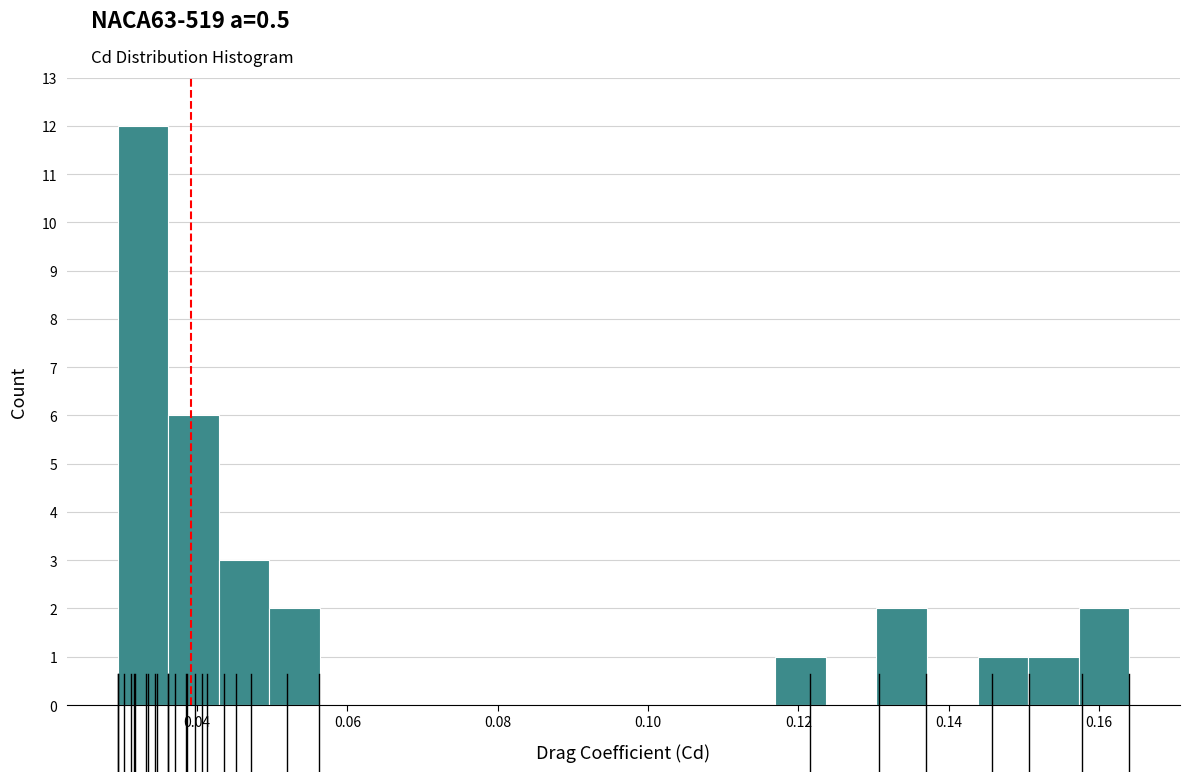

Around what value on the x-axis is the tallest bar? Give the approximate position of its centre, as read against the axis.

0.032